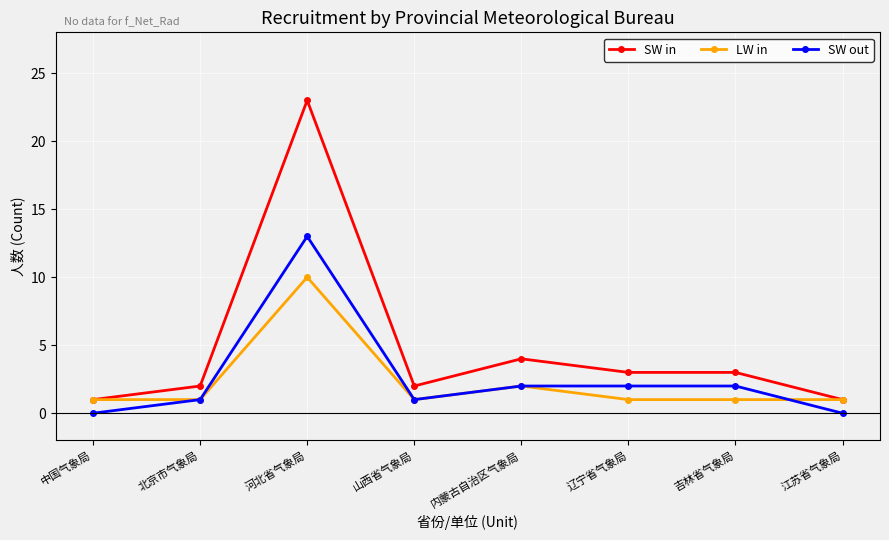

Reading left to right, transcribe all the data shown in this chart.

SW in: 中国气象局=1	北京市气象局=2	河北省气象局=23	山西省气象局=2	内蒙古自治区气象局=4	辽宁省气象局=3	吉林省气象局=3	江苏省气象局=1
LW in: 中国气象局=1	北京市气象局=1	河北省气象局=10	山西省气象局=1	内蒙古自治区气象局=2	辽宁省气象局=1	吉林省气象局=1	江苏省气象局=1
SW out: 中国气象局=0	北京市气象局=1	河北省气象局=13	山西省气象局=1	内蒙古自治区气象局=2	辽宁省气象局=2	吉林省气象局=2	江苏省气象局=0